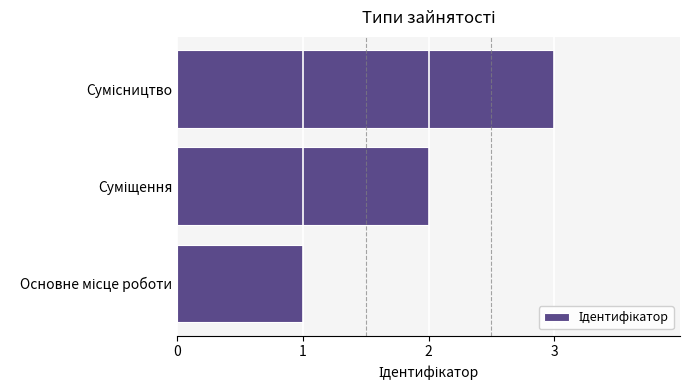

What is the greatest value displayed?

3